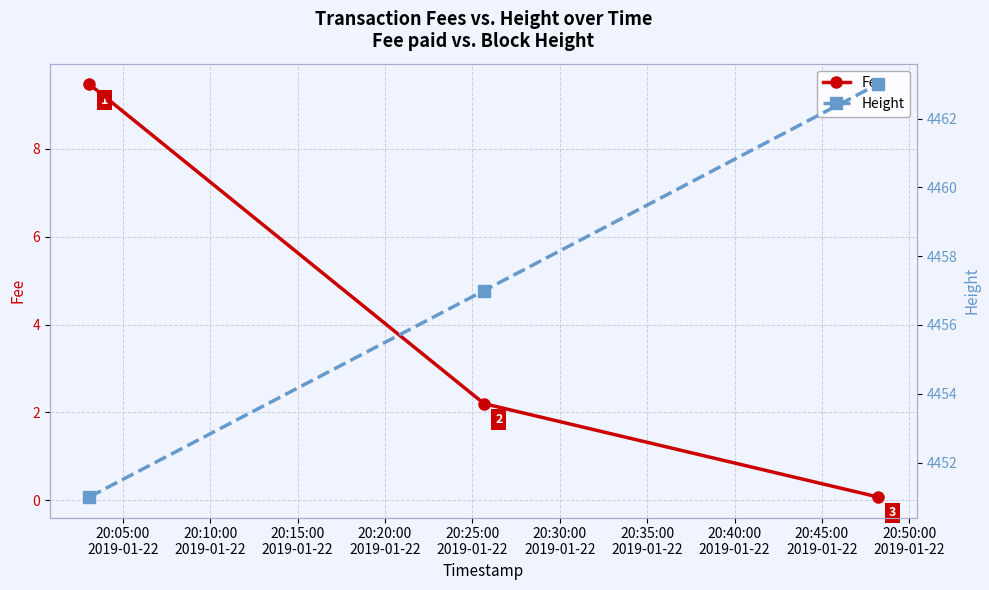

What are all the series names shown in the legend?

Fee, Height